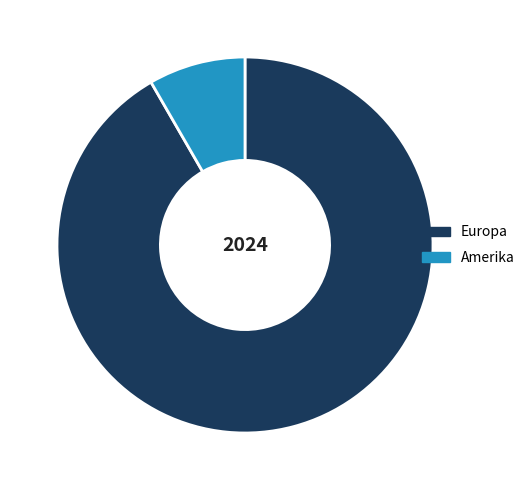

What is the majority slice?

Europa